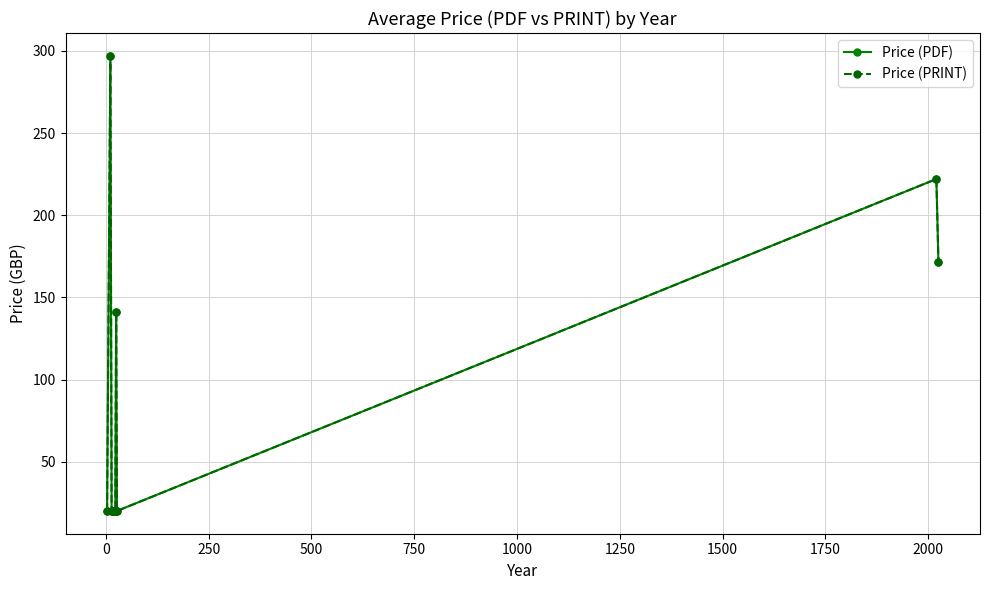

What is the sum of all Price (PDF) values?

951.8